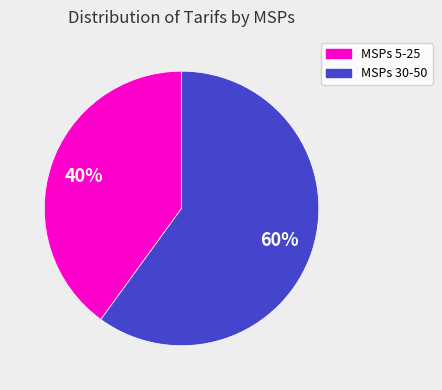

Does any single category account for the majority?

Yes